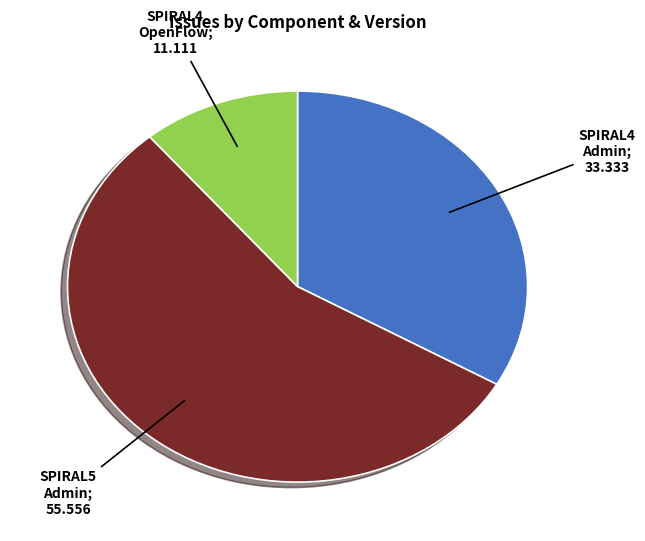

Is there any slice that represents more than half of the pie?

Yes